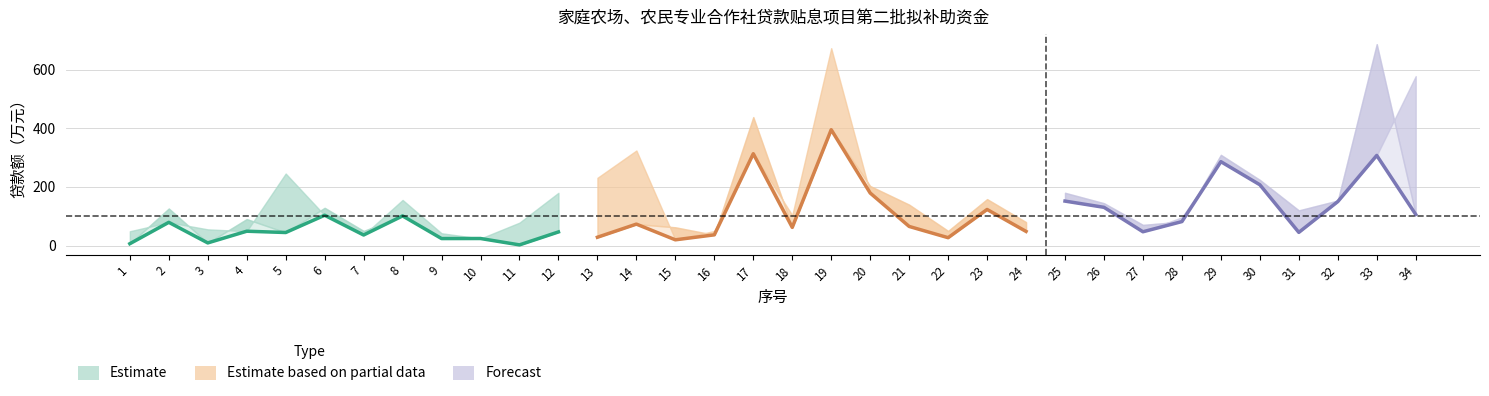

Reading right to left, list all the values displayed in this chart.

年贷款额: 577.6	307.3	150.0	45.1	207.4	286.0	96.7	47.2	130.5	151.7	48.4	123.1	27.0	65.3	179.2	672.8	103.7	313.1	50.0	19.7	324.1	231.0	179.9	78.3	24.2	42.1	155.6	36.2	103.5	245.6	49.0	55.4	79.3	48.9
符合贴息审计复核额: 106.2	686.5	153.6	120.0	223.9	309.2	81.9	70.6	144.5	180.0	80.0	158.4	50.0	139.6	203.0	395.0	62.1	437.8	36.7	62.4	73.2	28.5	46.6	2.5	24.4	24.0	101.2	50.0	128.8	44.6	90.4	9.2	126.4	6.5
认定贴息核算额: 106.2	307.3	150.0	45.1	207.4	286.0	81.9	47.2	130.5	151.7	48.4	123.1	27.0	65.3	179.2	395.0	62.1	313.1	36.7	19.7	73.2	28.5	46.6	2.5	24.2	24.0	101.2	36.2	103.5	44.6	49.0	9.2	79.3	6.5